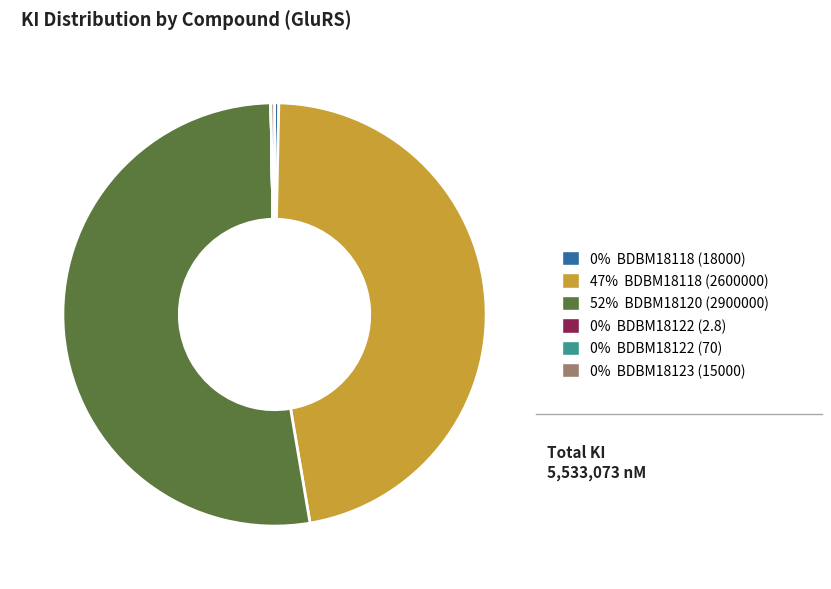

Is there a majority slice in this chart?

Yes